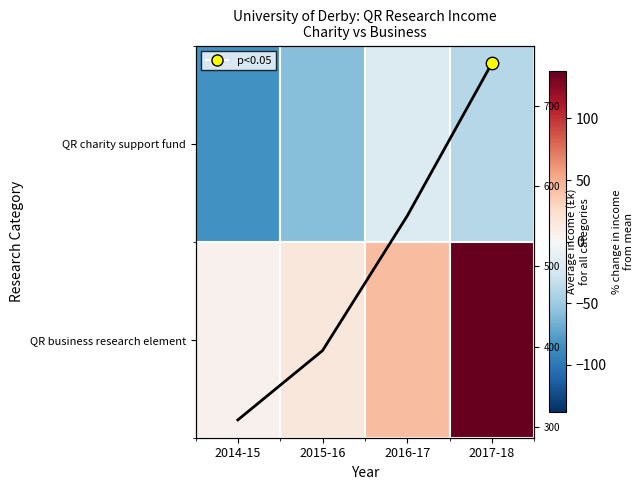

How many categories are shown in the chart?

4